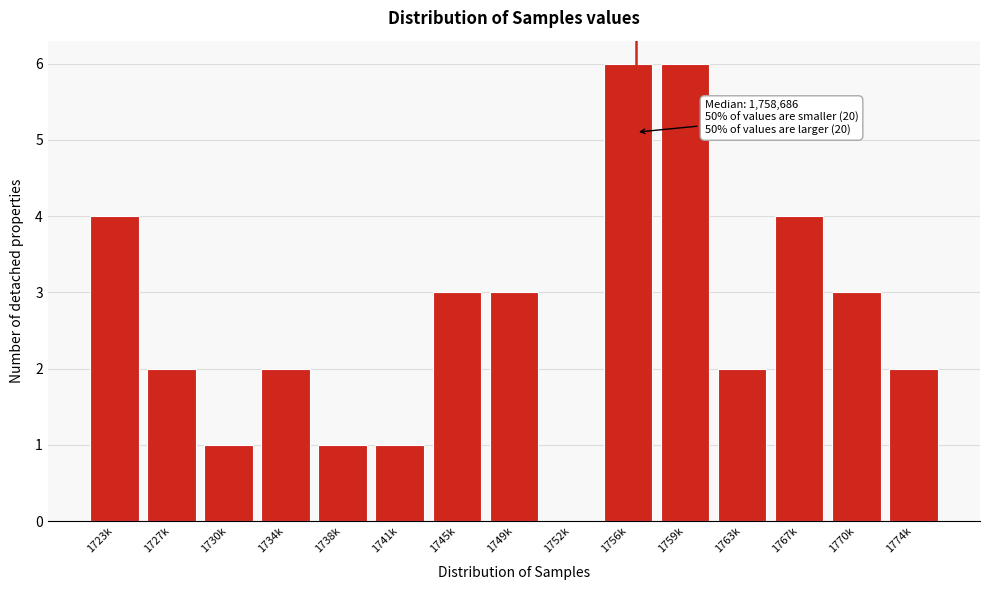

Reading left to right, list all the values displayed in this chart.

1723k=4	1727k=2	1730k=1	1734k=2	1738k=1	1741k=1	1745k=3	1749k=3	1752k=0	1756k=6	1759k=6	1763k=2	1767k=4	1770k=3	1774k=2